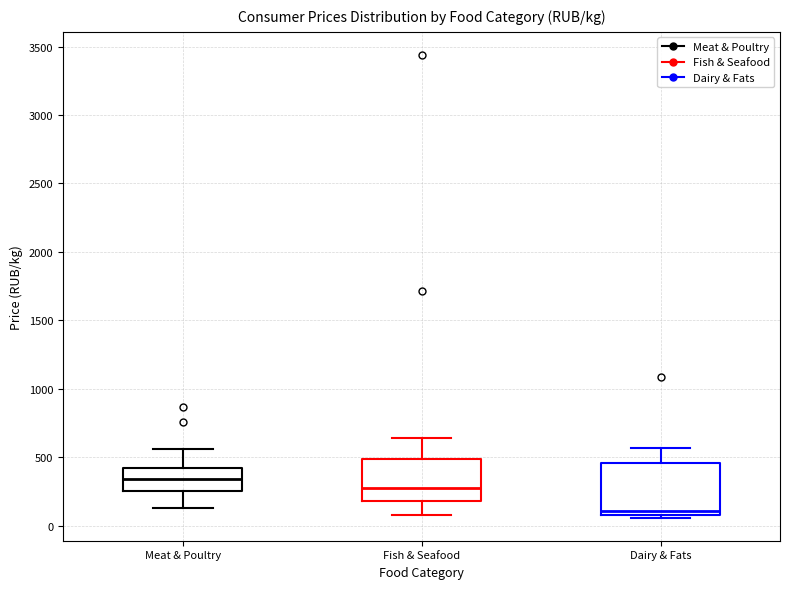

Reading left to right, read every box against the y-axis: the position of its median line, the range the box covers, and the ends of its whiskers. The values are not printed on the chart, so give them approximately, as read against the axis.

Meat & Poultry: median 350, box 250 to 400, whiskers 150 to 550
Fish & Seafood: median 250, box 200 to 500, whiskers 100 to 650
Dairy & Fats: median 100 (just above the box's lower edge), box 100 to 450, whiskers 50 to 550